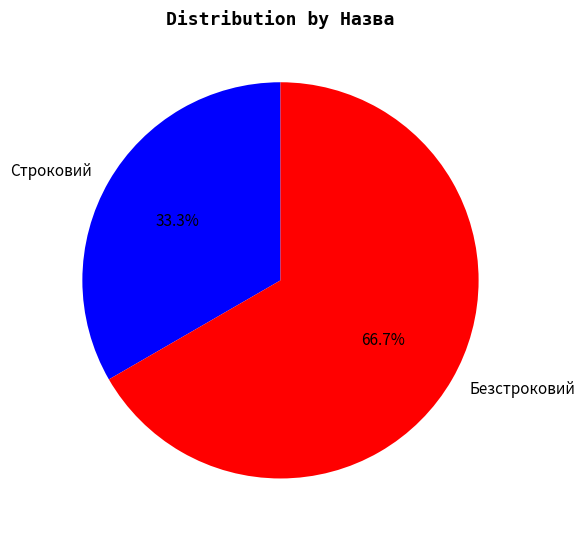

How many segments does this pie chart have?

2